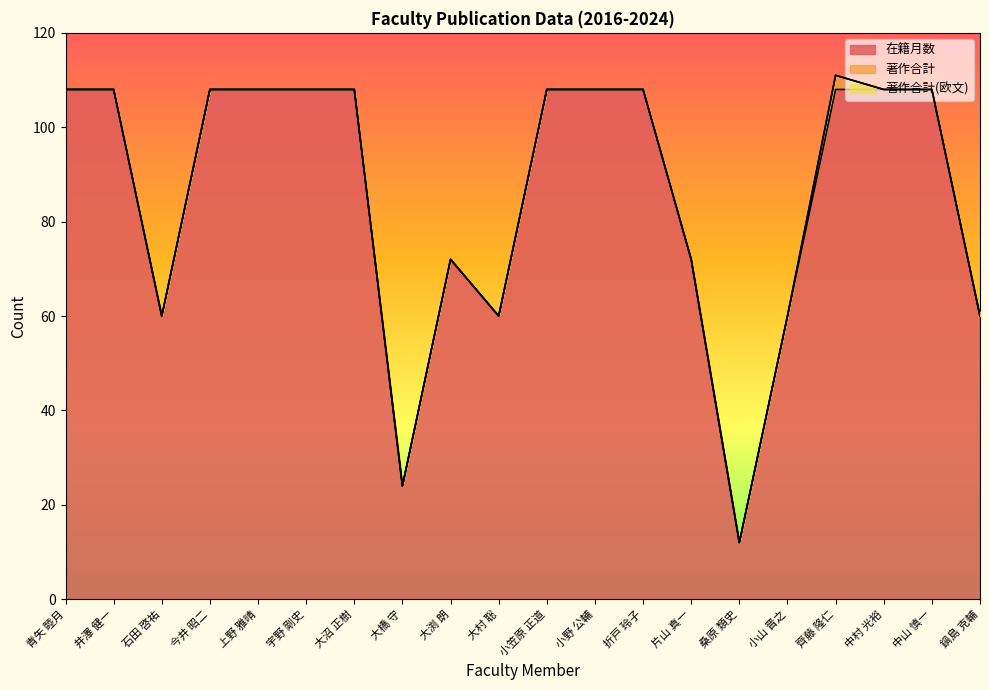

True or false: 著作合計 and 著作合計(欧文) cross at least once.

False